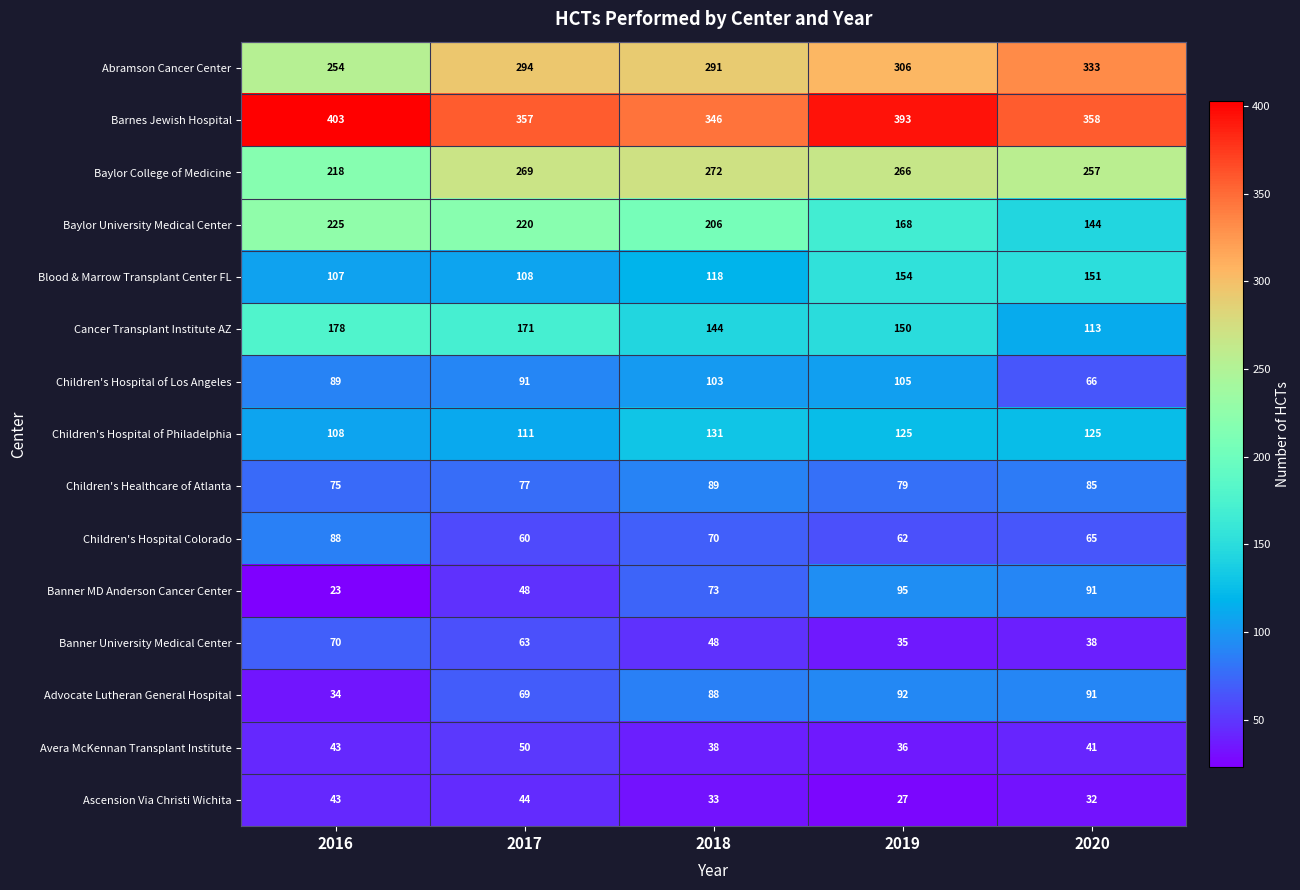

What is the sum of all Avera McKennan Transplant Institute values?

208